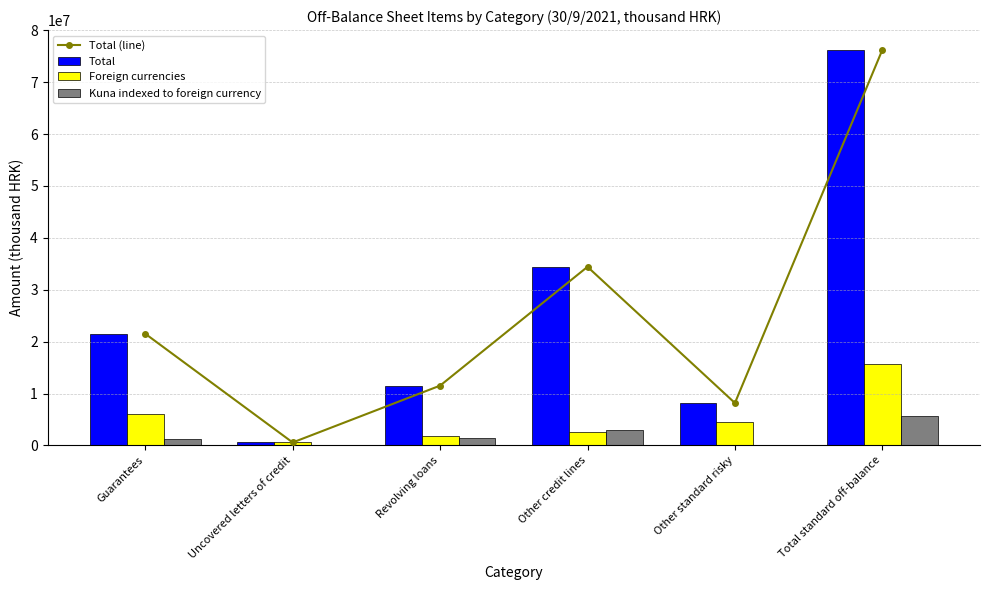

At how many categories does at least one series exceed 75672742?

1